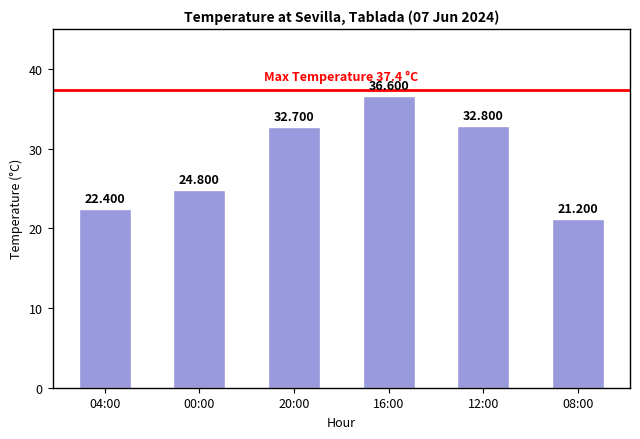

How many values exceed 32?

3